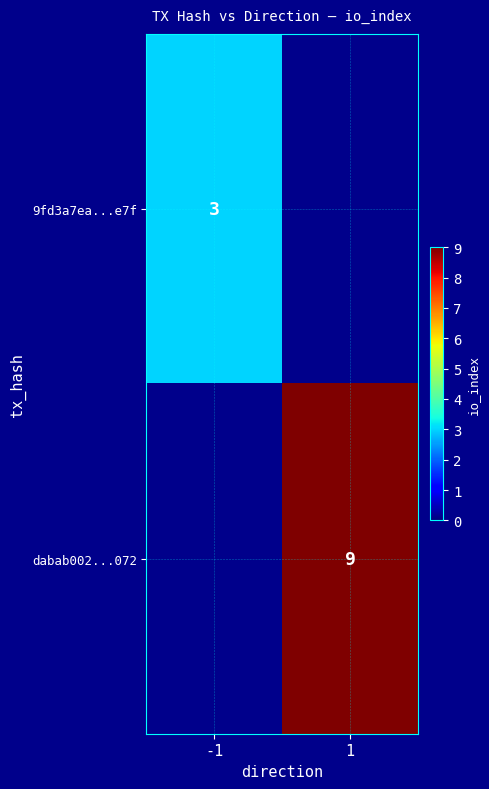

True or false: dabab002...072 has a value of 9 at 1.

True